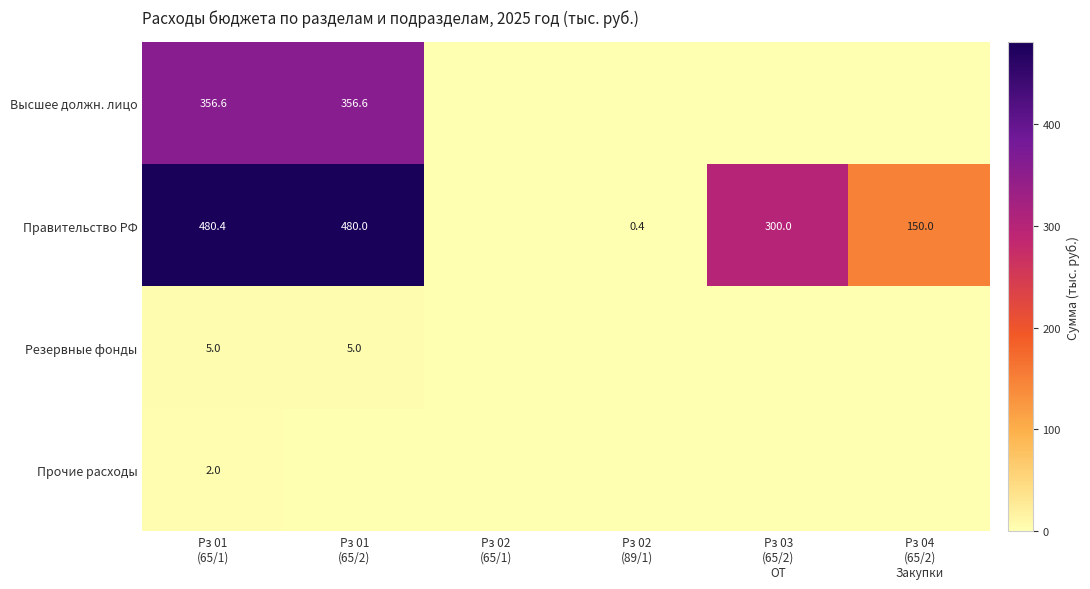

What is the sum of the Правительство РФ values at Рз 02 (65/1) and Рз 04 (65/2) Закупки?

150.0